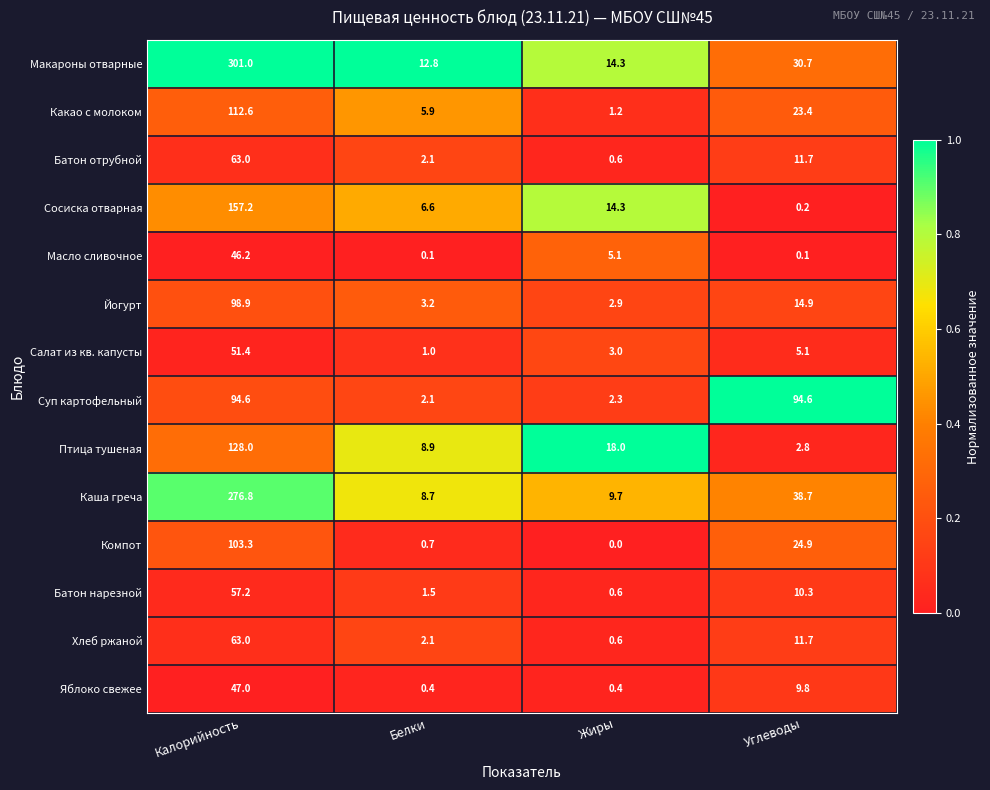

True or false: Каша греча has a value of 276.8 at Калорийность.

True